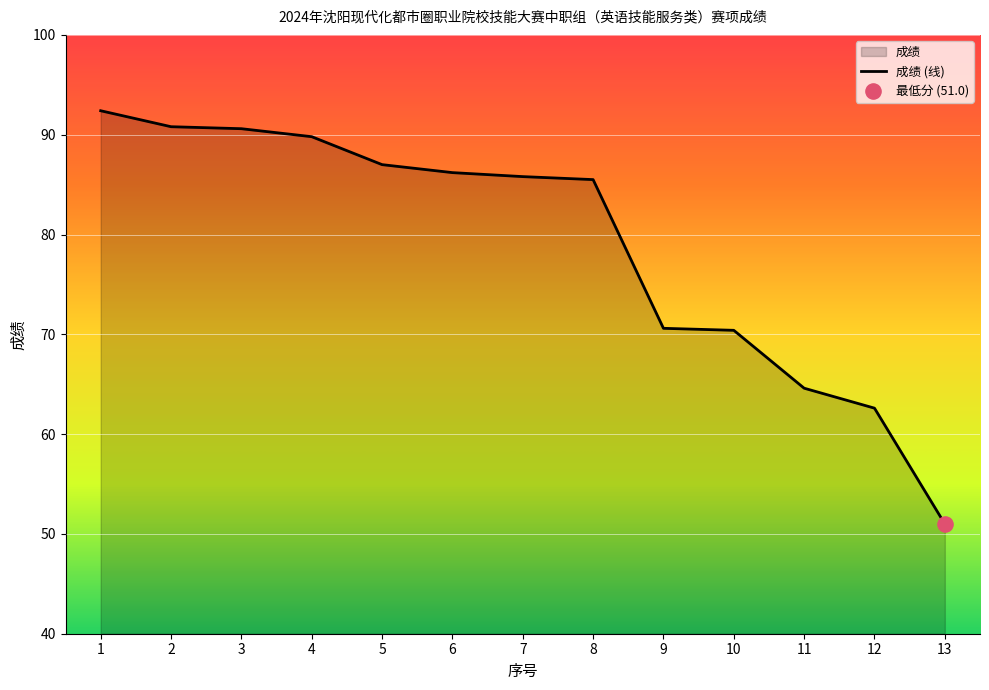

What is the change in value from 3 to 4?

-0.8